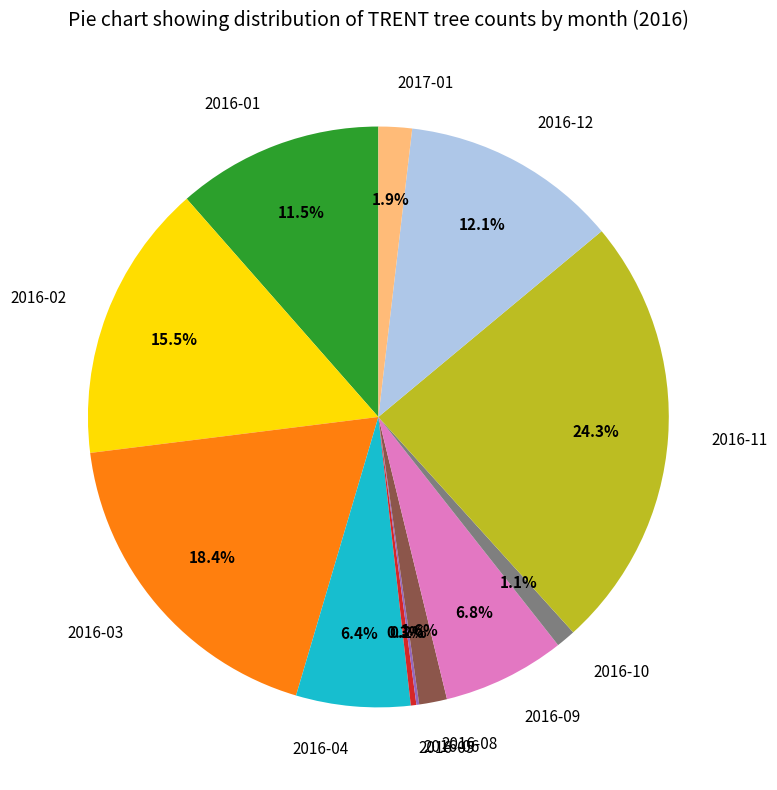

Is there any slice that represents more than half of the pie?

No